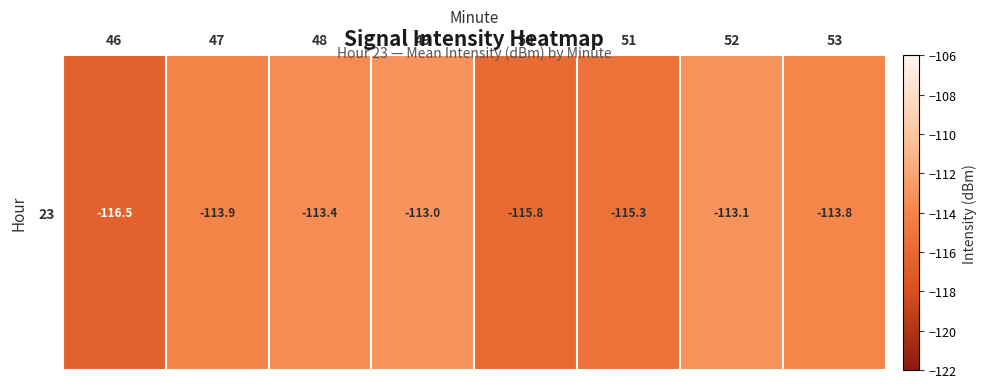

Which has a higher value, 52 or 53?

52